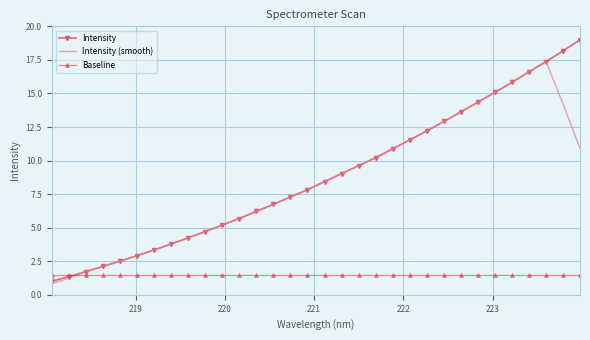

Which series has the widest spread of values?

Intensity